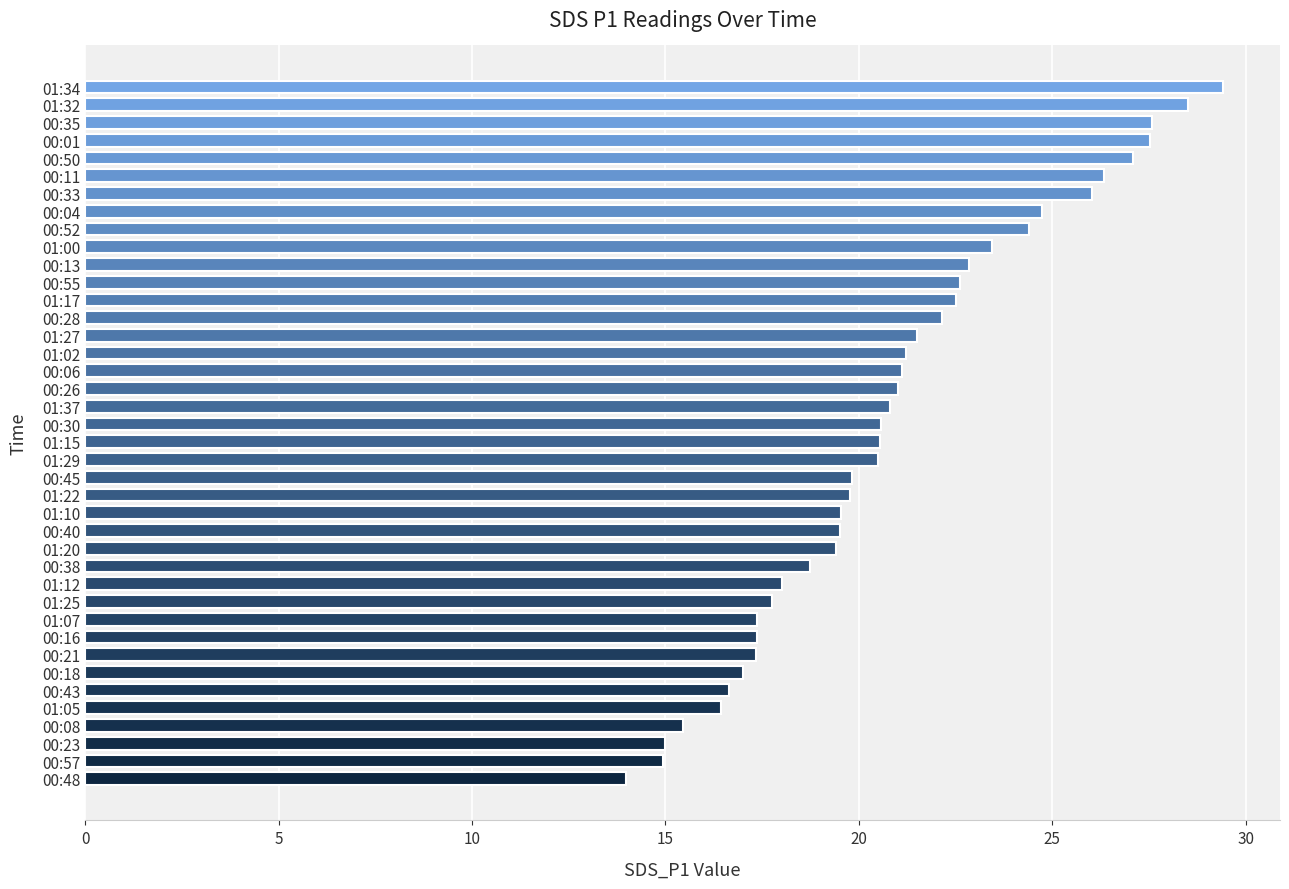

What is the approximate value at 01:02?

21.2